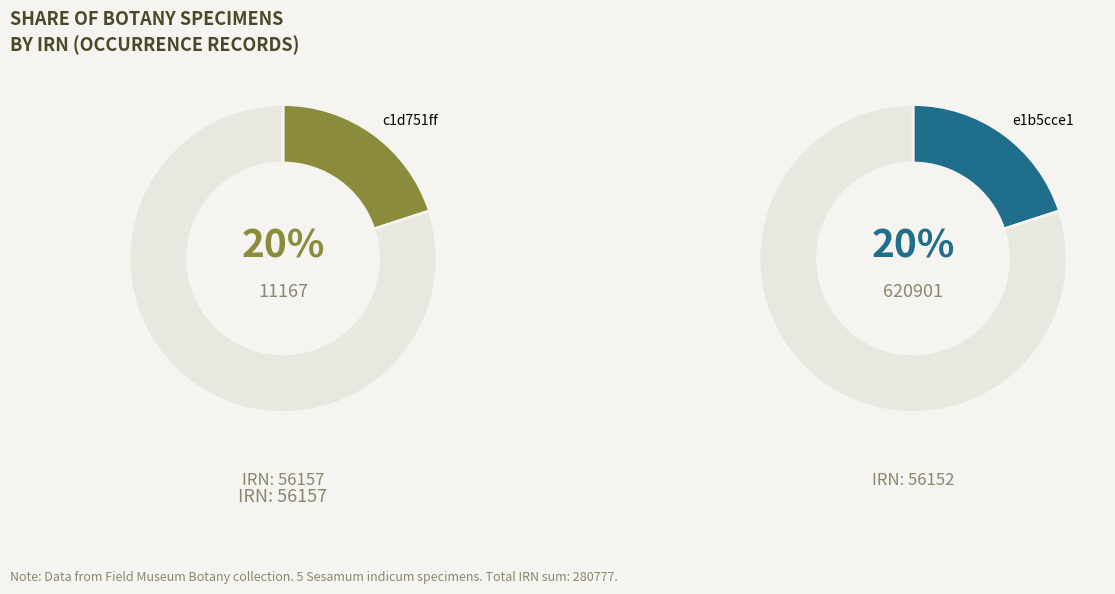

Does any single category account for the majority?

No